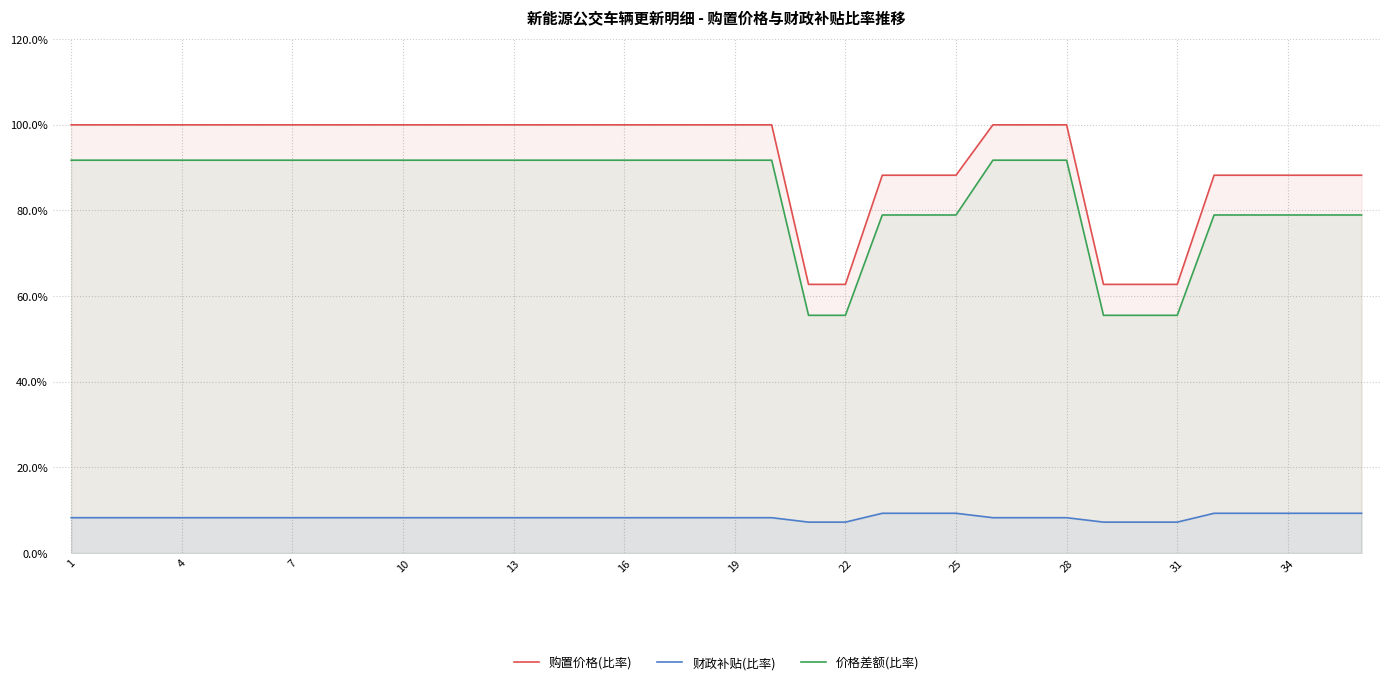

Which series has the widest spread of values?

购置价格(比率)